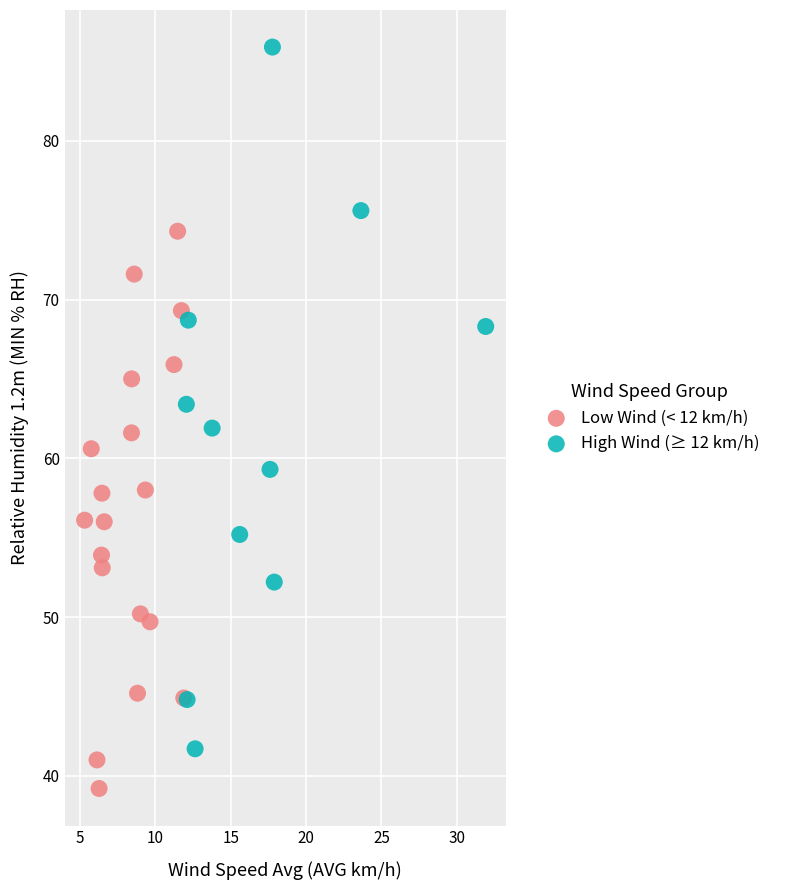

Which series reaches the maximum Y coordinate?

High Wind (≥ 12 km/h)